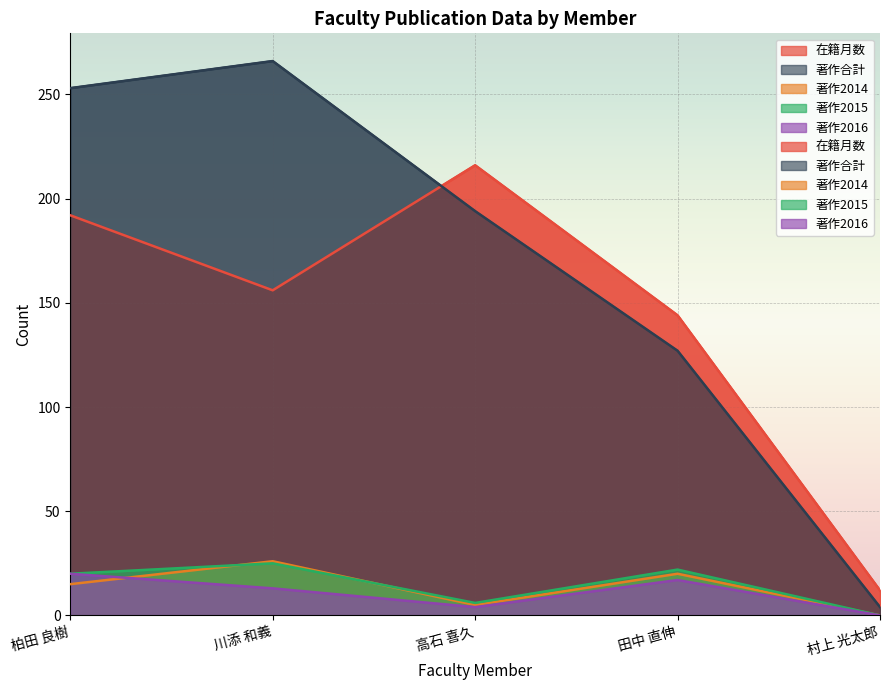

How many lines are shown in the chart?

5